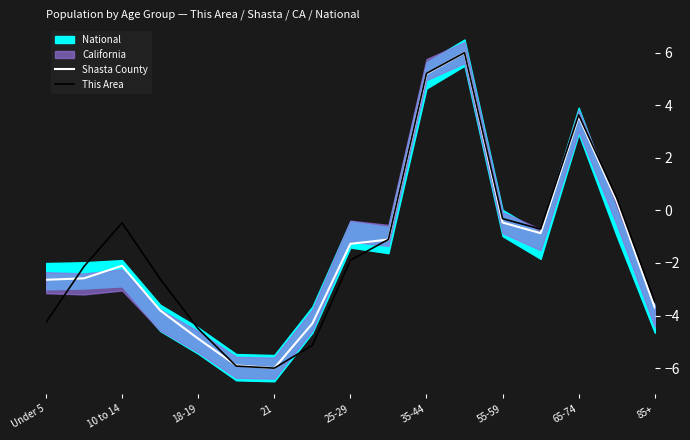

What is the value of the Shasta County point at the 16th from the left?

0.3